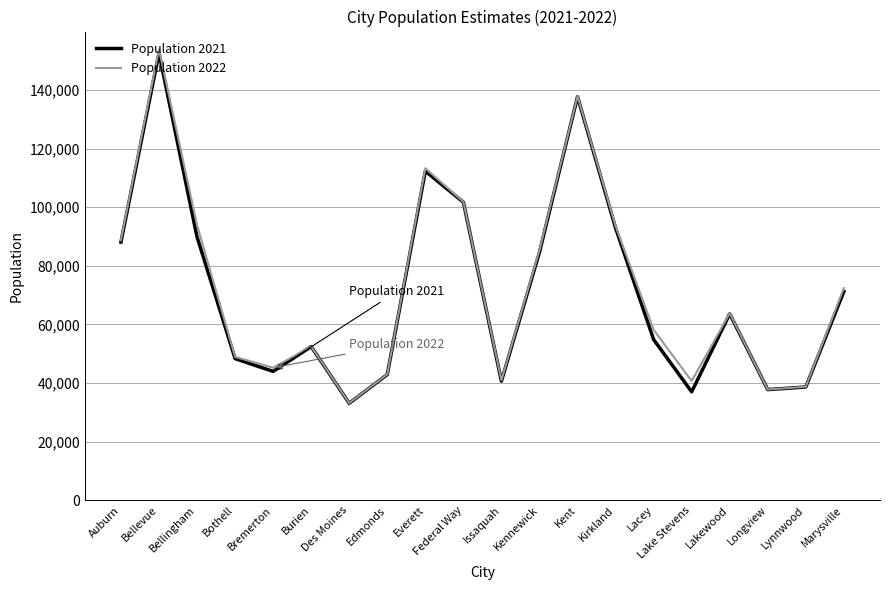

What are all the series names shown in the legend?

Population 2021, Population 2022